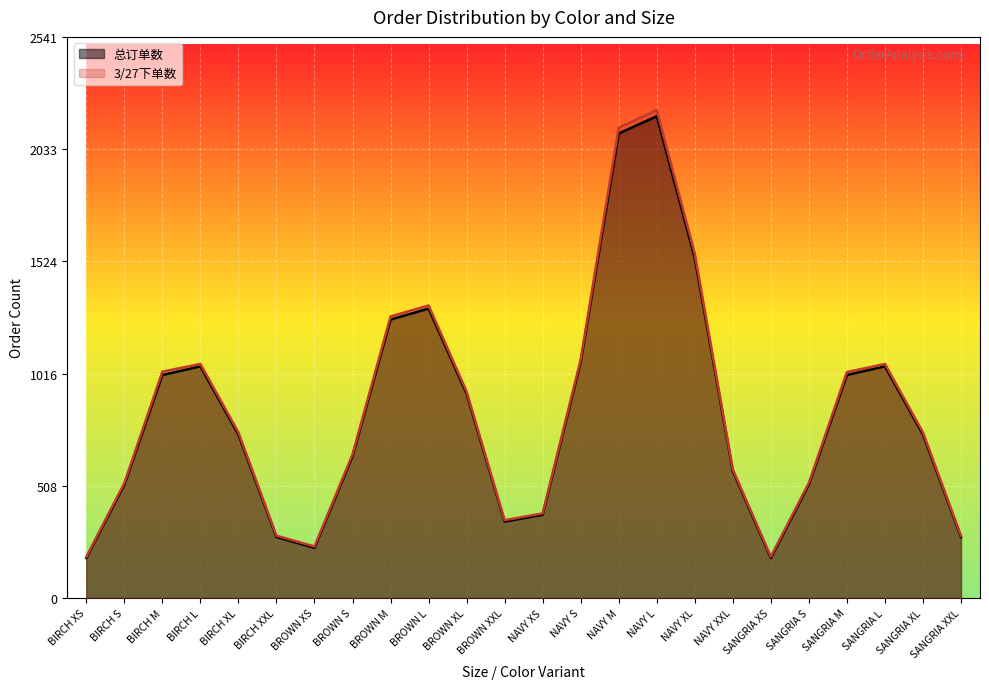

Which series has the largest range (max minus min)?

3/27下单数